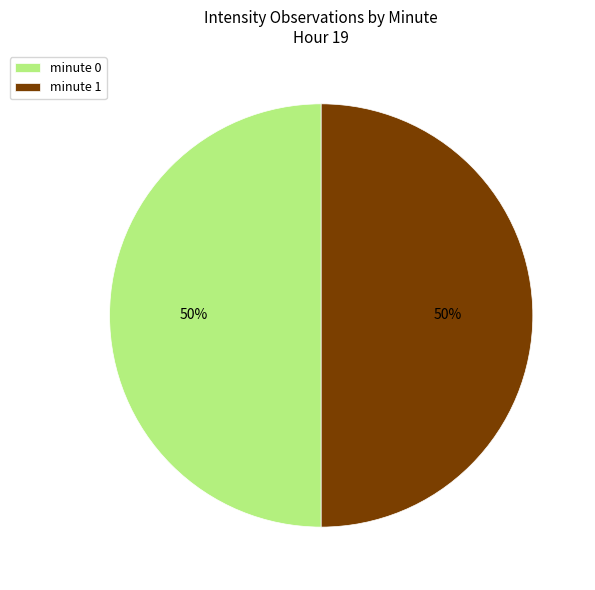

To the nearest percent, what is the average slice percentage?

50%